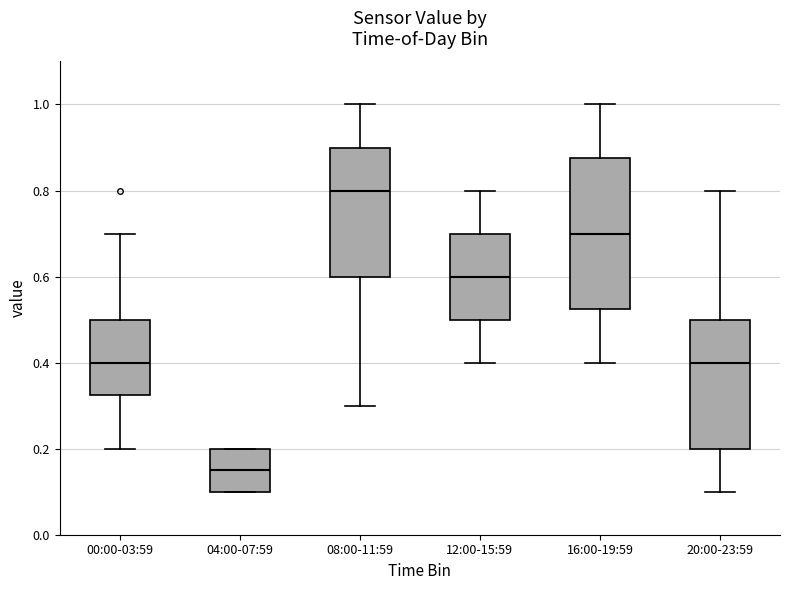

Where does the median line of the box for 04:00-07:59 sit on the y-axis? The values are not printed on the chart, so give them approximately, as read against the axis.

0.16